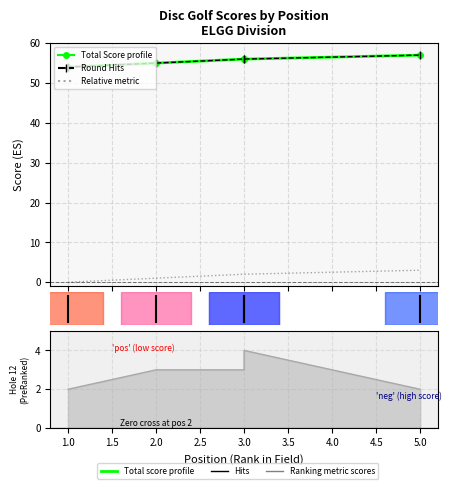

What is the value of the round_total_score point at the 2nd from the left?

55